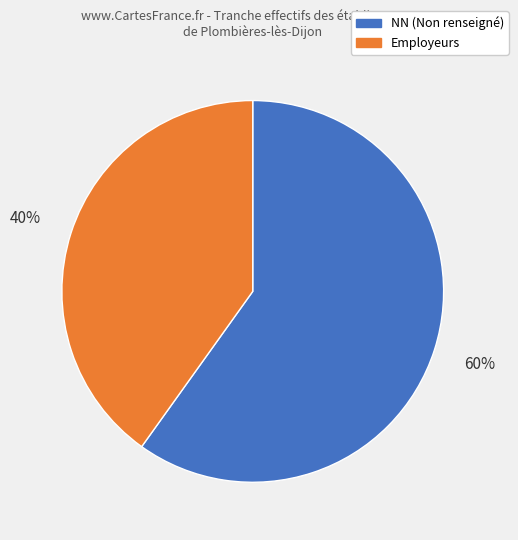

To the nearest percent, what is the difference between the largest and smallest slice percentages?

20%